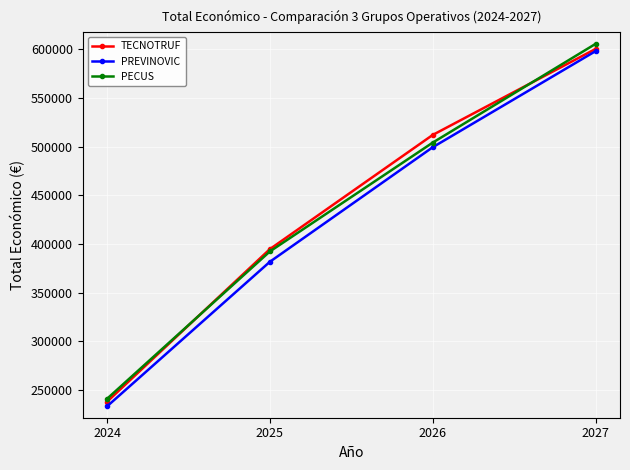

Which category has the lowest value in the PREVINOVIC series?

2024